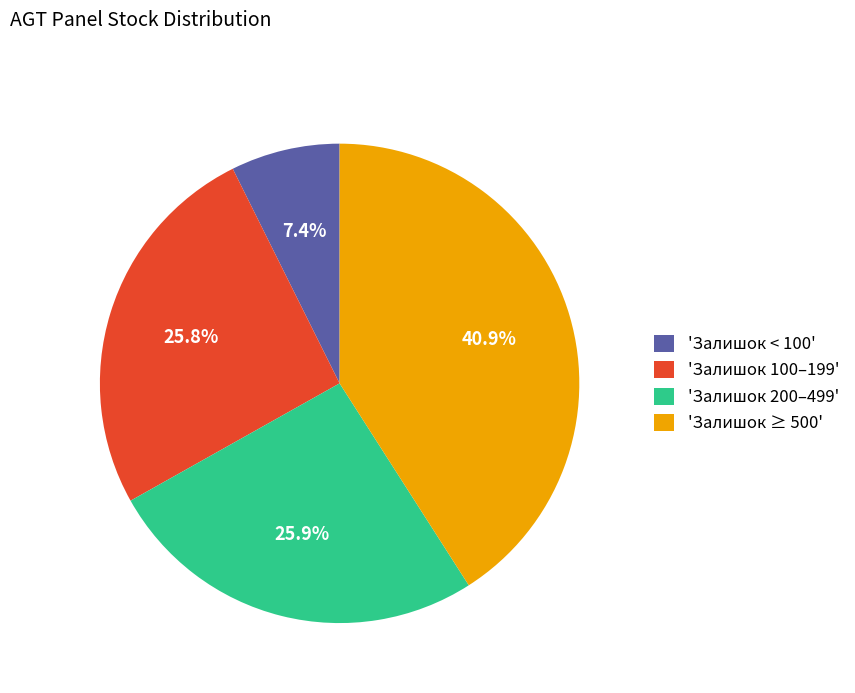

To the nearest percent, what is the difference between the largest and smallest slice percentages?

34%